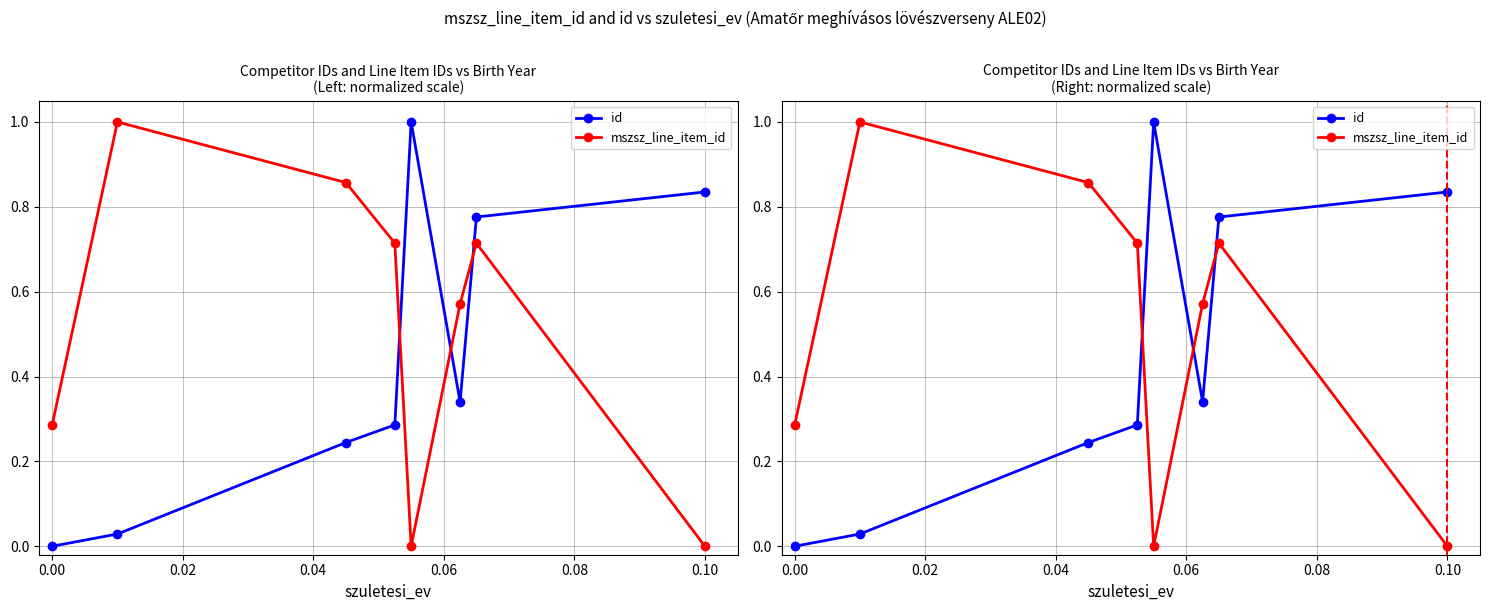

Which series changed the most between 0.06 and 0.10?

mszsz_line_item_id